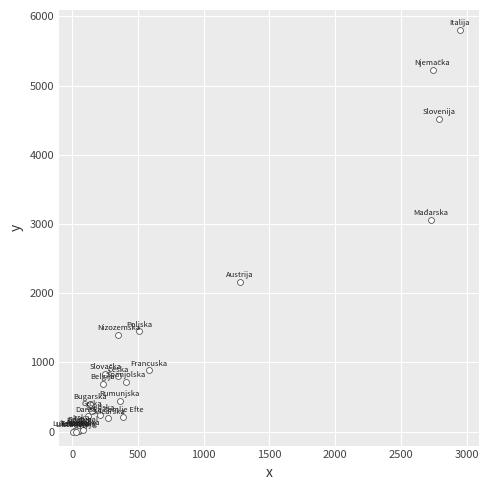

What Y value in the scatter plot is closest to 2900?

3059.9